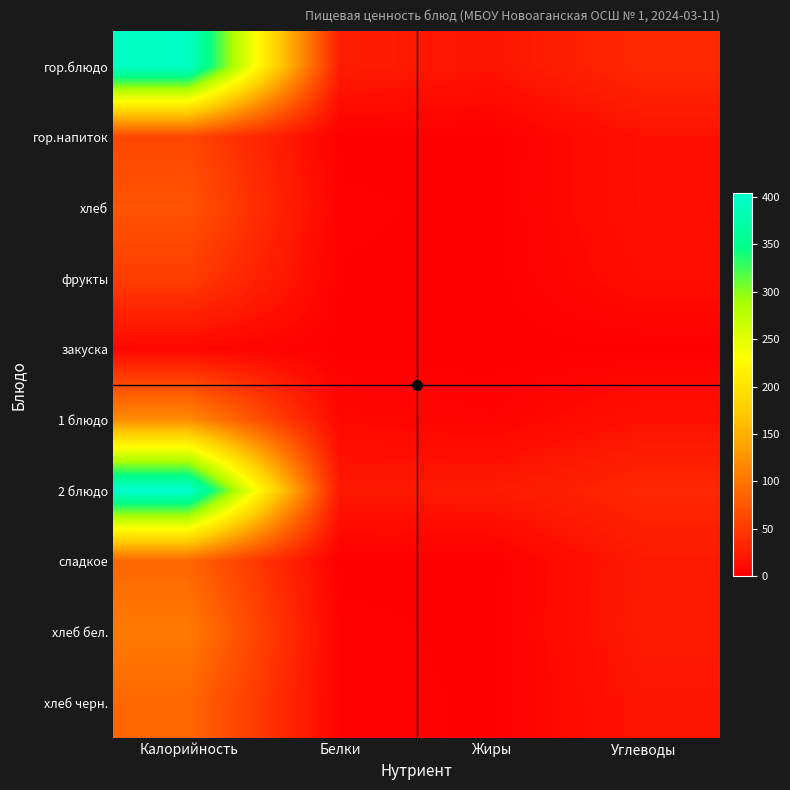

At how many categories does at least one series exceed 90?

1